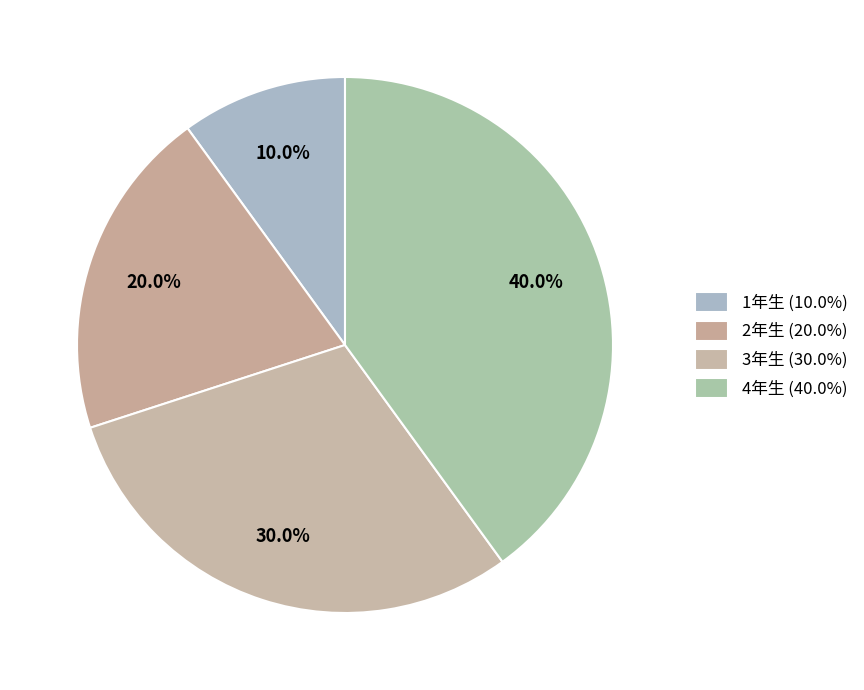

What percentage is the 4年生 slice, to the nearest percent?

40%